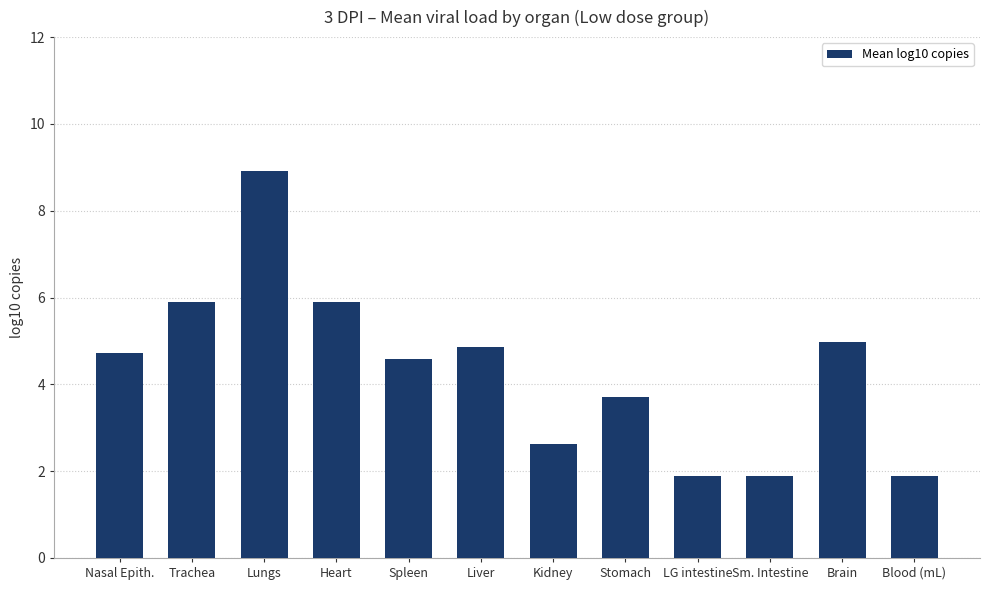

Reading right to left, extract all data points from this chart.

1.9	5.0	1.9	1.9	3.7	2.6	4.9	4.6	5.9	8.9	5.9	4.7